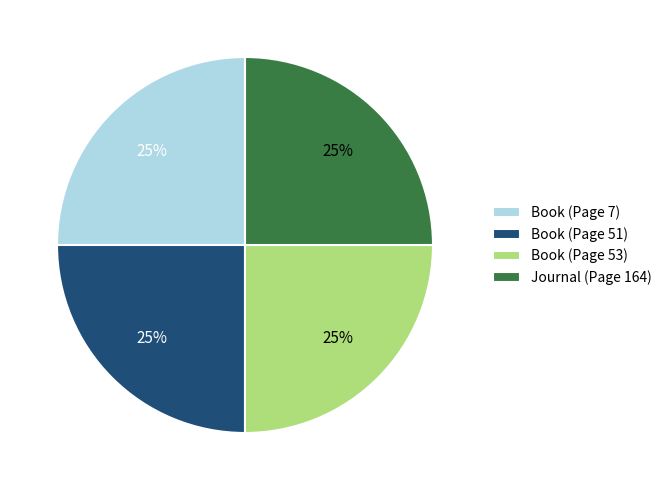

Is there a majority slice in this chart?

No